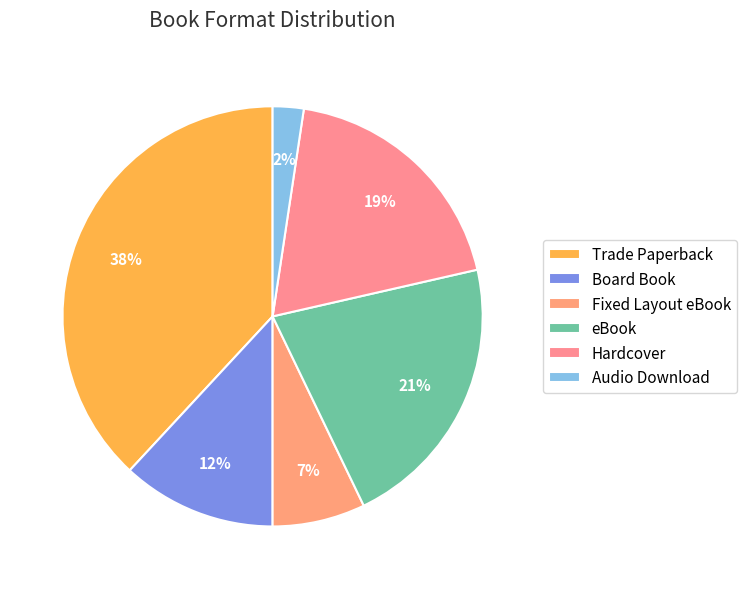

Is Board Book the majority of the pie?

No